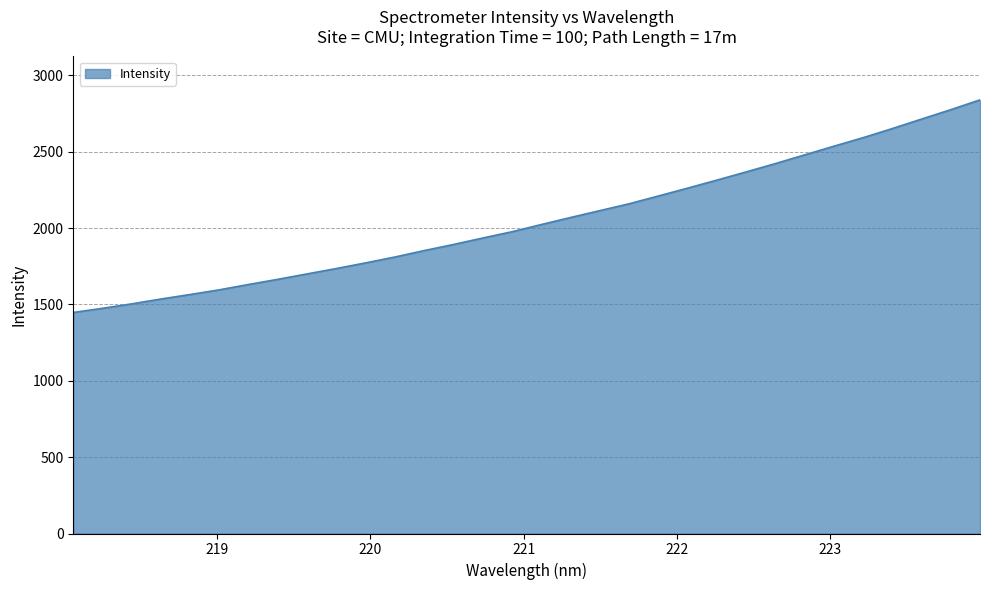

What is the greatest value displayed?

2839.0